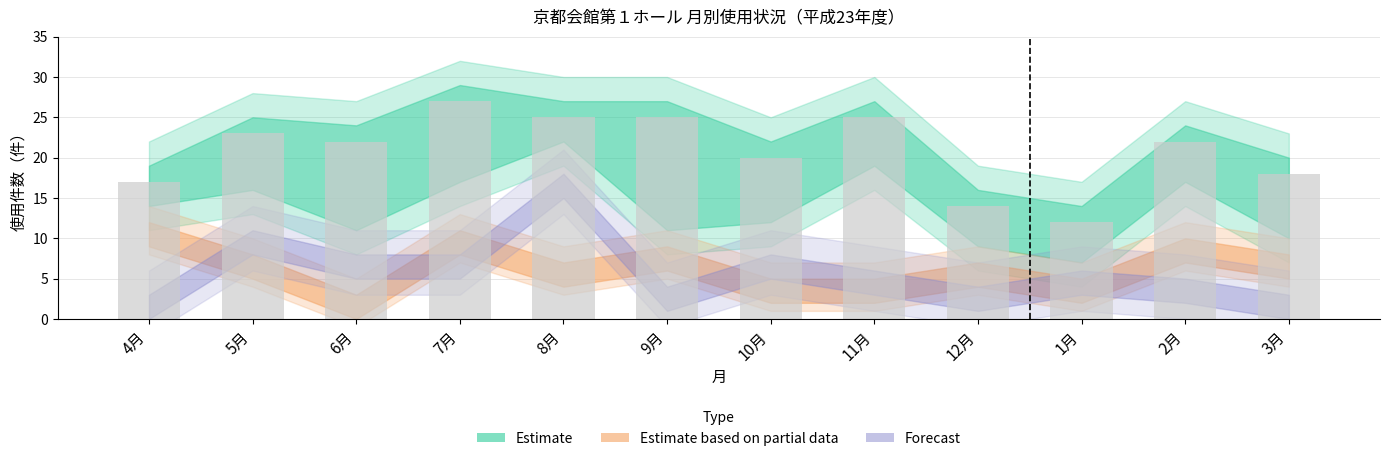

Approximately how many times larger is the value at 4月 compared to 2月?

0.8